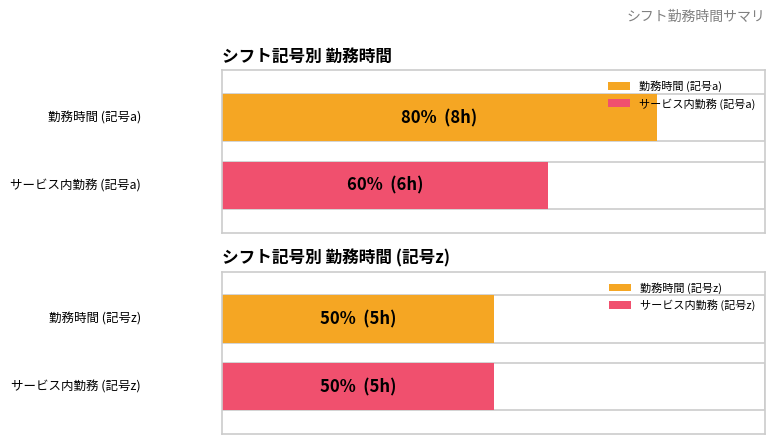

Rank the series by their average value, from highest to lowest.

勤務時間, サービス提供時間内勤務時間